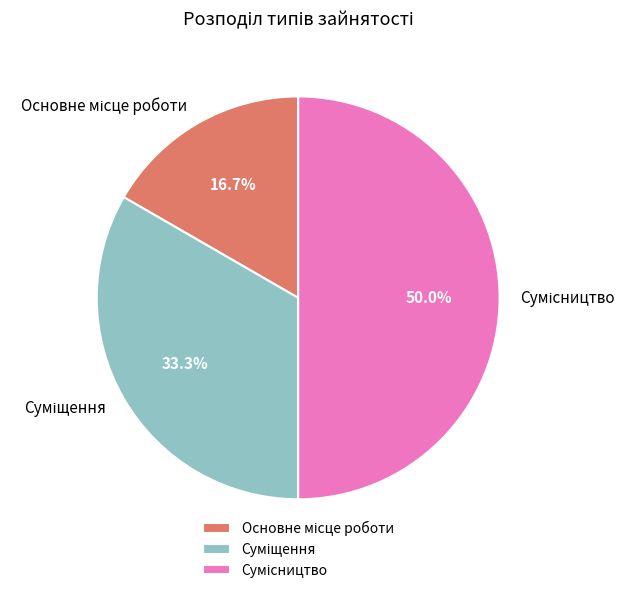

To the nearest percent, what is the average slice percentage?

33%